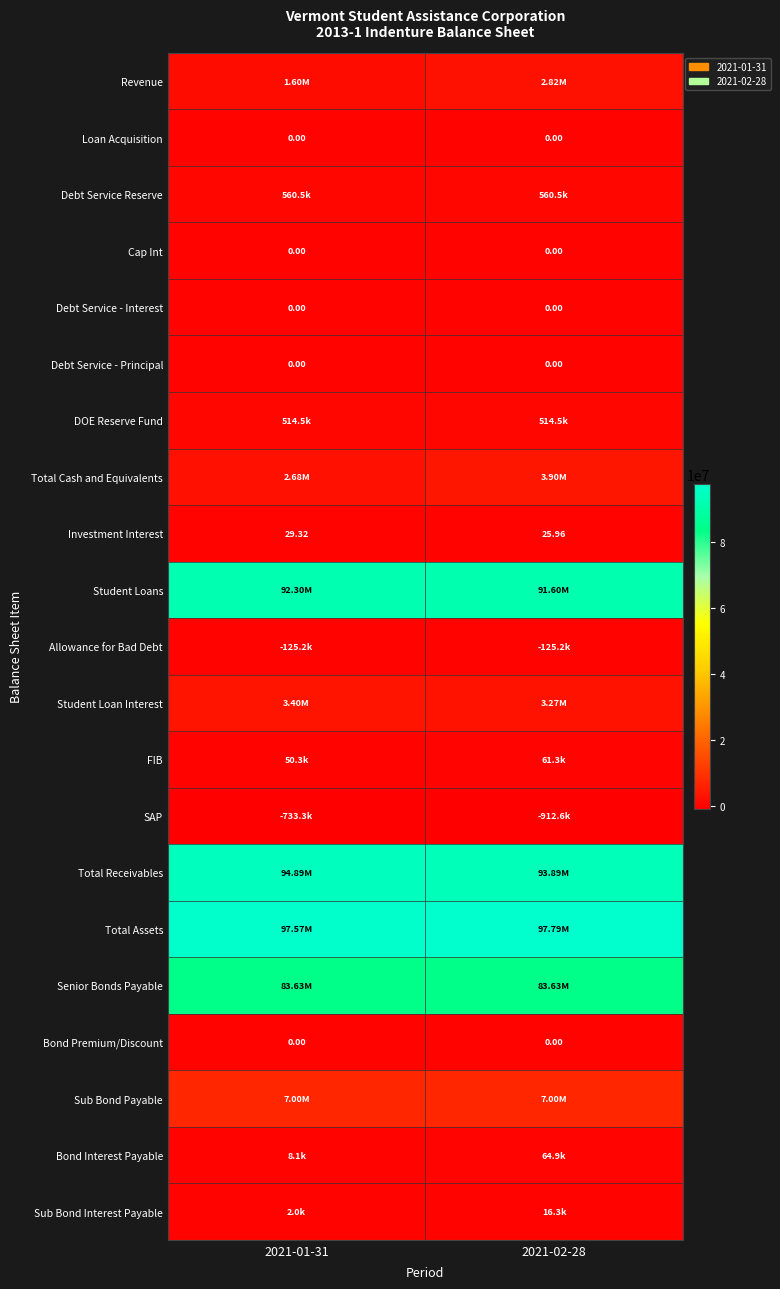

What is the difference between the Total Assets values at 2021-01-31 and 2021-02-28?

222163.0